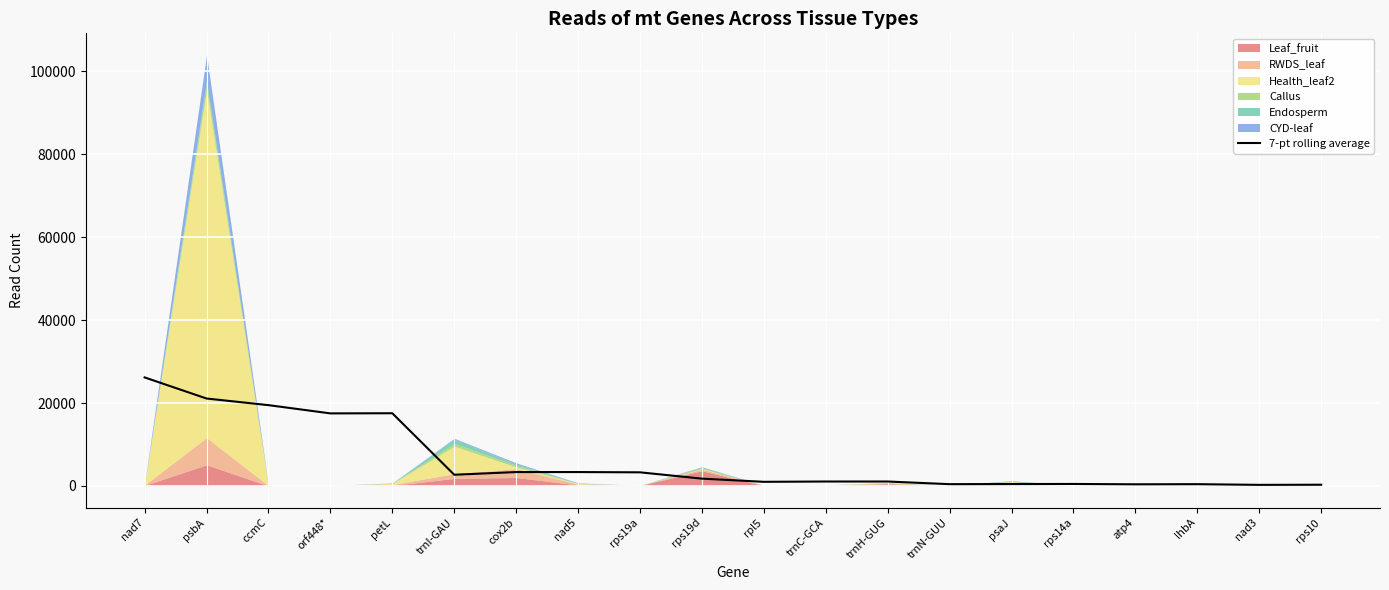

Reading left to right, extract all data points from this chart.

26179.0	21088.6	19489.7	17501.1	17534.6	2703.3	3349.4	3350.7	3285.0	1762.6	995.9	1070.6	1068.1	429.1	464.7	478.7	396.4	428.7	261.8	293.8